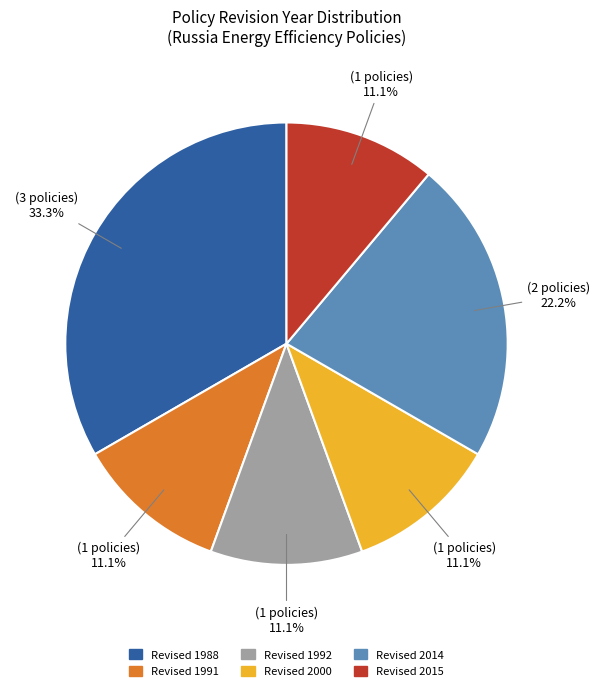

Does any single category account for the majority?

No